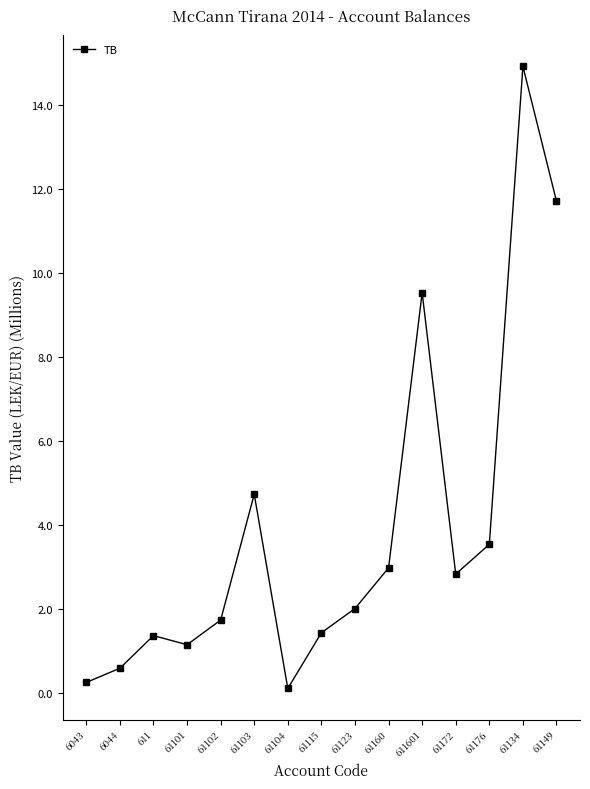

Is it true that the value at 61101 is 2.0?

False